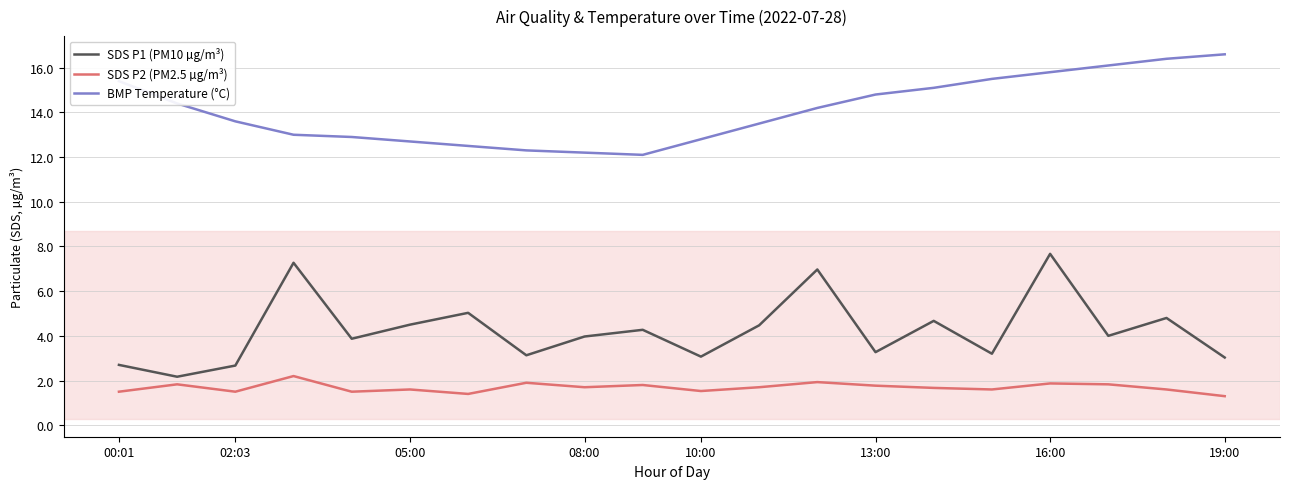

Which series has the largest total across all categories?

BMP Temperature (°C)